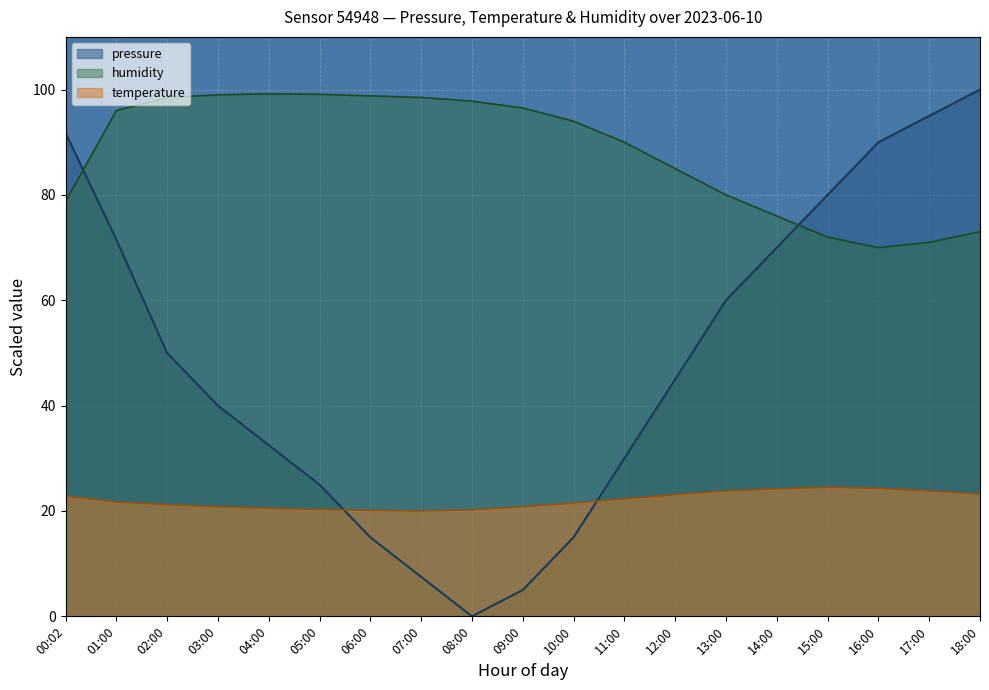

Rank the categories by pressure value from lowest to highest.

08:00, 09:00, 07:00, 06:00, 10:00, 05:00, 11:00, 04:00, 03:00, 12:00, 02:00, 13:00, 14:00, 01:00, 15:00, 16:00, 00:02, 17:00, 18:00